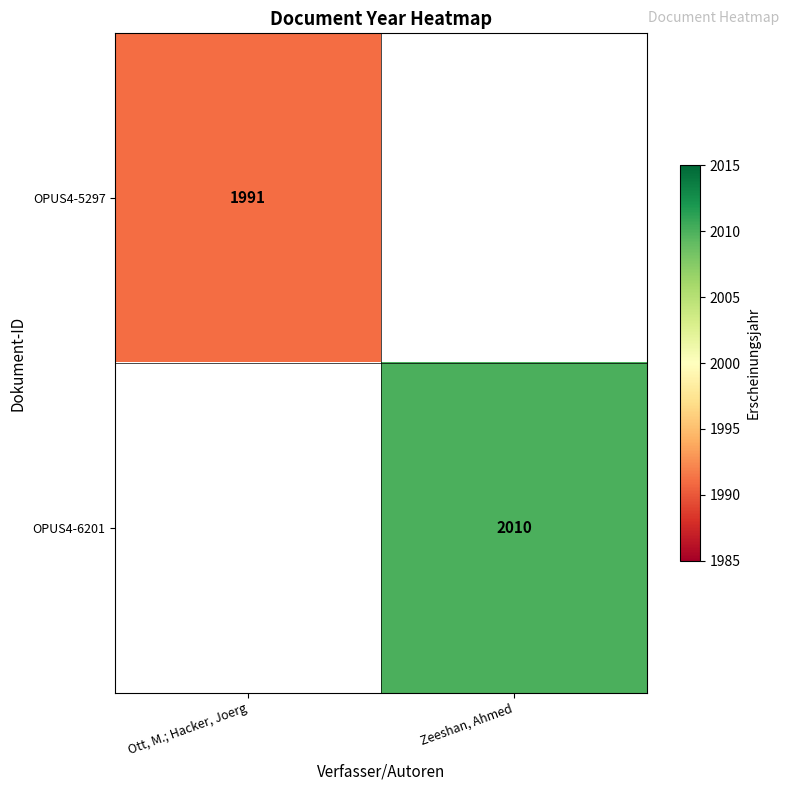

At which category does the chart reach its minimum across all series?

Ott, M.; Hacker, Joerg